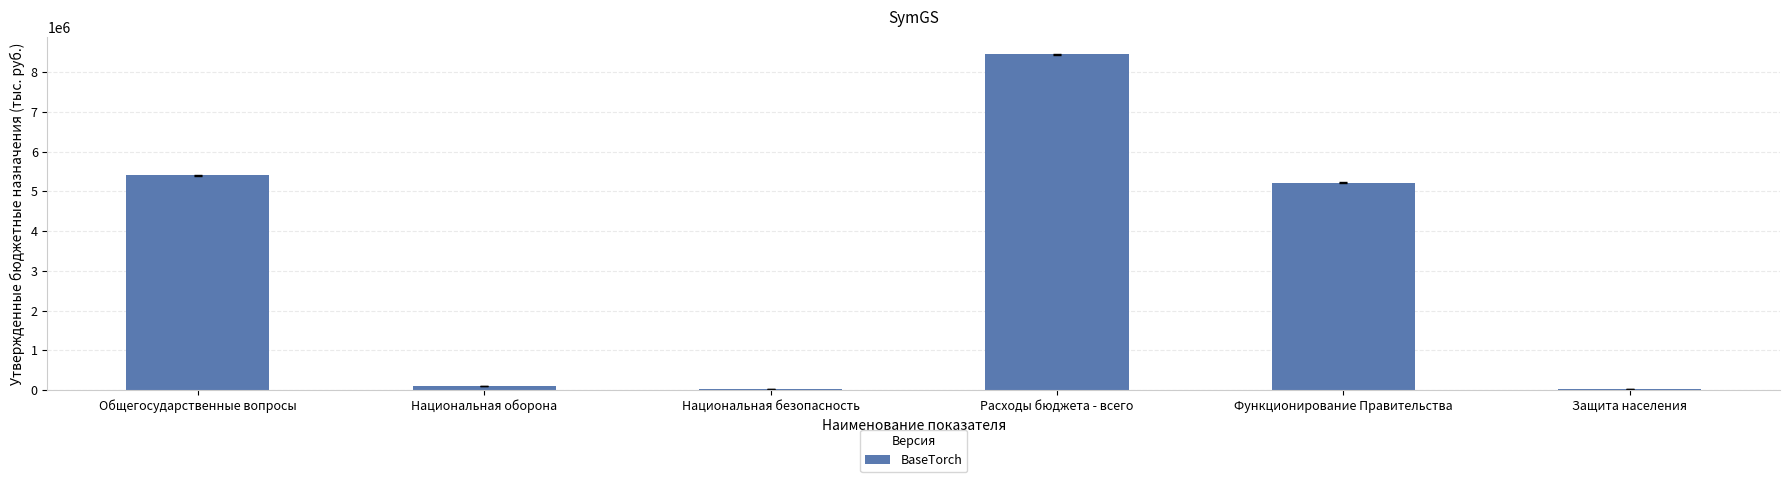

Which has a higher value, Расходы бюджета - всего or Общегосударственные вопросы?

Расходы бюджета - всего